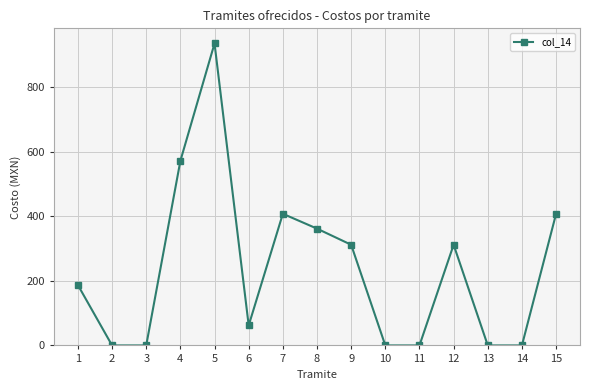

What is the change in value from 1 to 12?

+125